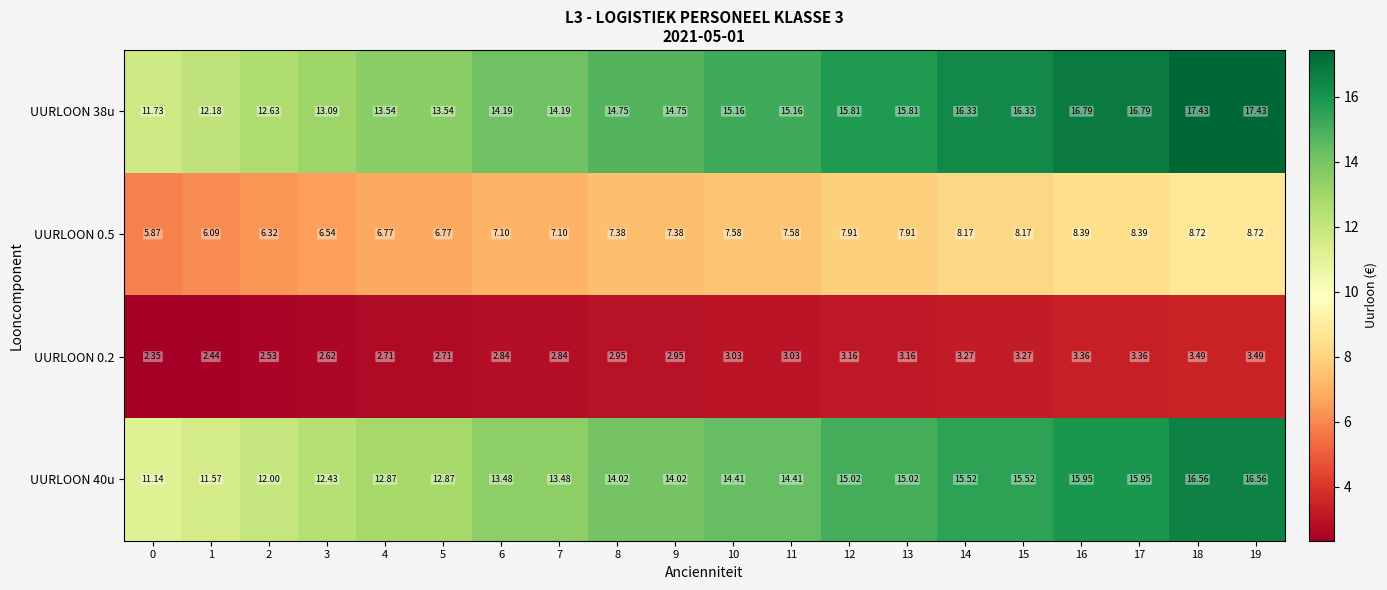

Is the value of UURLOON 0.2 at 1 greater than the value of UURLOON 0.5 at 7?

No